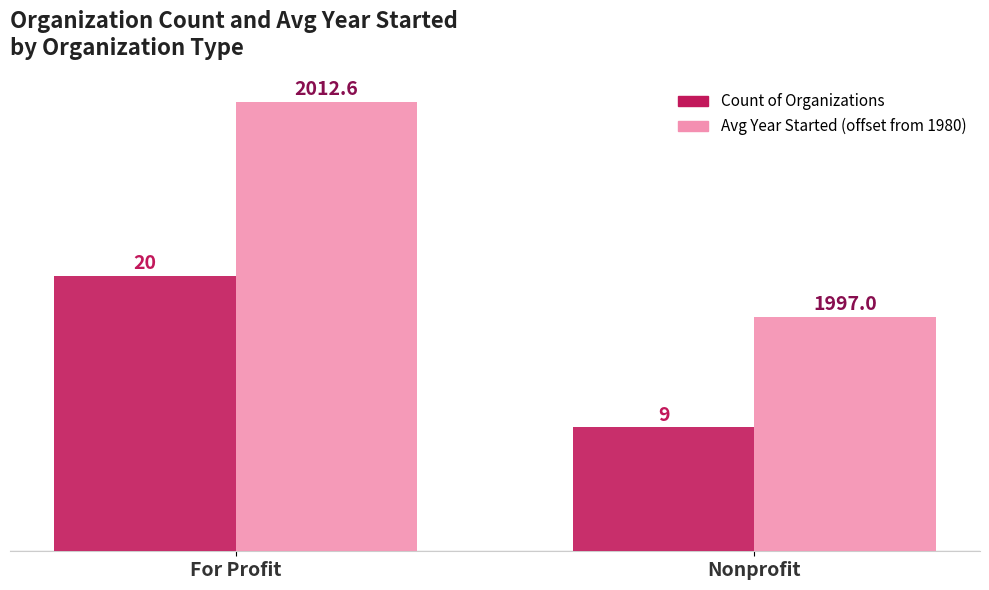

Reading left to right, list all the values displayed in this chart.

Count of Organizations: 20.0	9.0
Avg Year Started (offset from 1980): 32.6	17.0